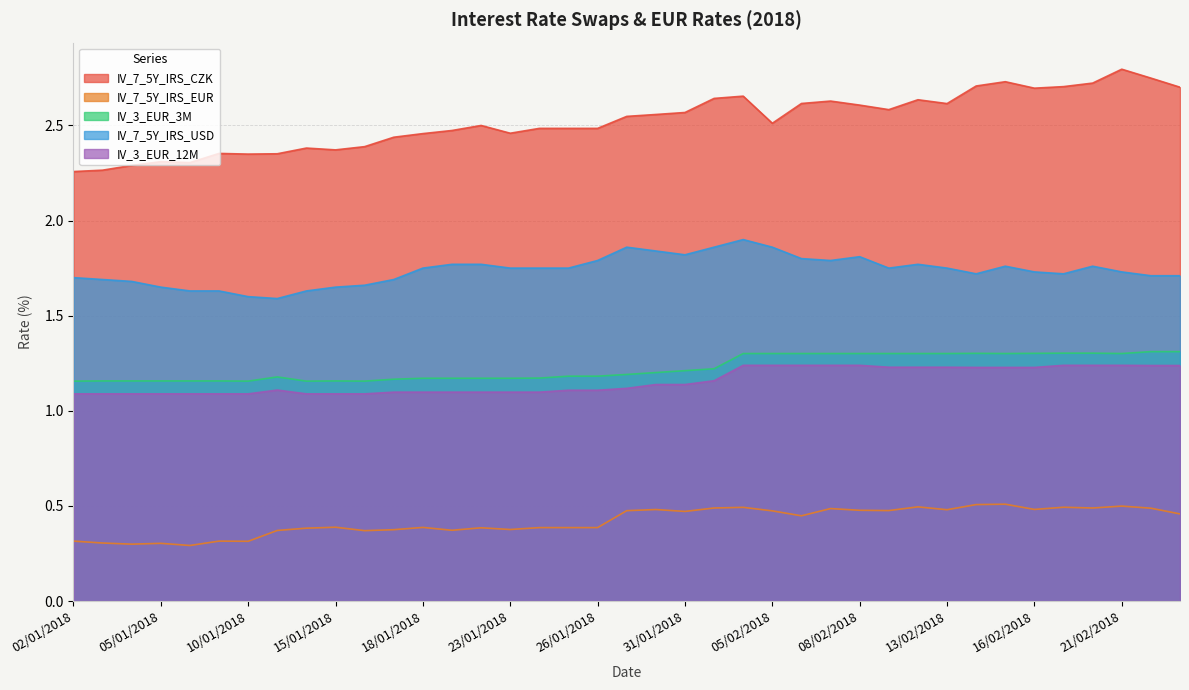

List the labels in order of IV_3_EUR_3M value, smallest first.

02/01/2018, 10/01/2018, 12/01/2018, 16/01/2018, 03/01/2018, 04/01/2018, 05/01/2018, 08/01/2018, 09/01/2018, 15/01/2018, 17/01/2018, 18/01/2018, 19/01/2018, 22/01/2018, 23/01/2018, 24/01/2018, 11/01/2018, 25/01/2018, 26/01/2018, 29/01/2018, 30/01/2018, 31/01/2018, 01/02/2018, 02/02/2018, 05/02/2018, 06/02/2018, 07/02/2018, 08/02/2018, 09/02/2018, 12/02/2018, 13/02/2018, 15/02/2018, 21/02/2018, 14/02/2018, 16/02/2018, 19/02/2018, 20/02/2018, 22/02/2018, 23/02/2018